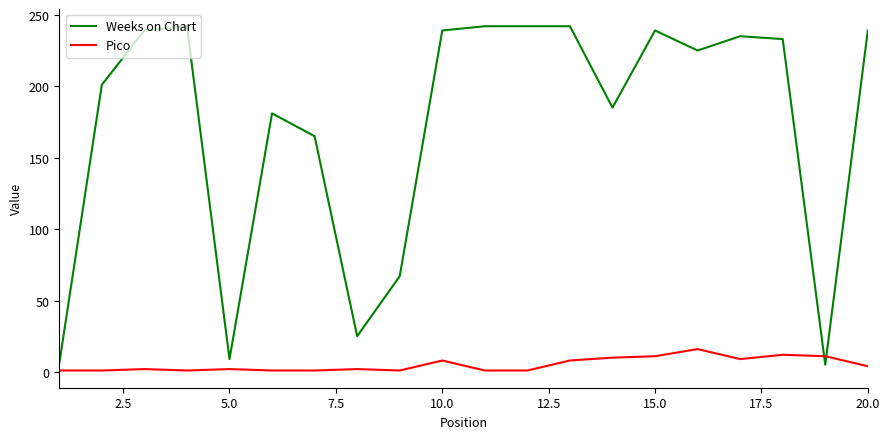

What is the highest value of the Weeks on Chart series?

242